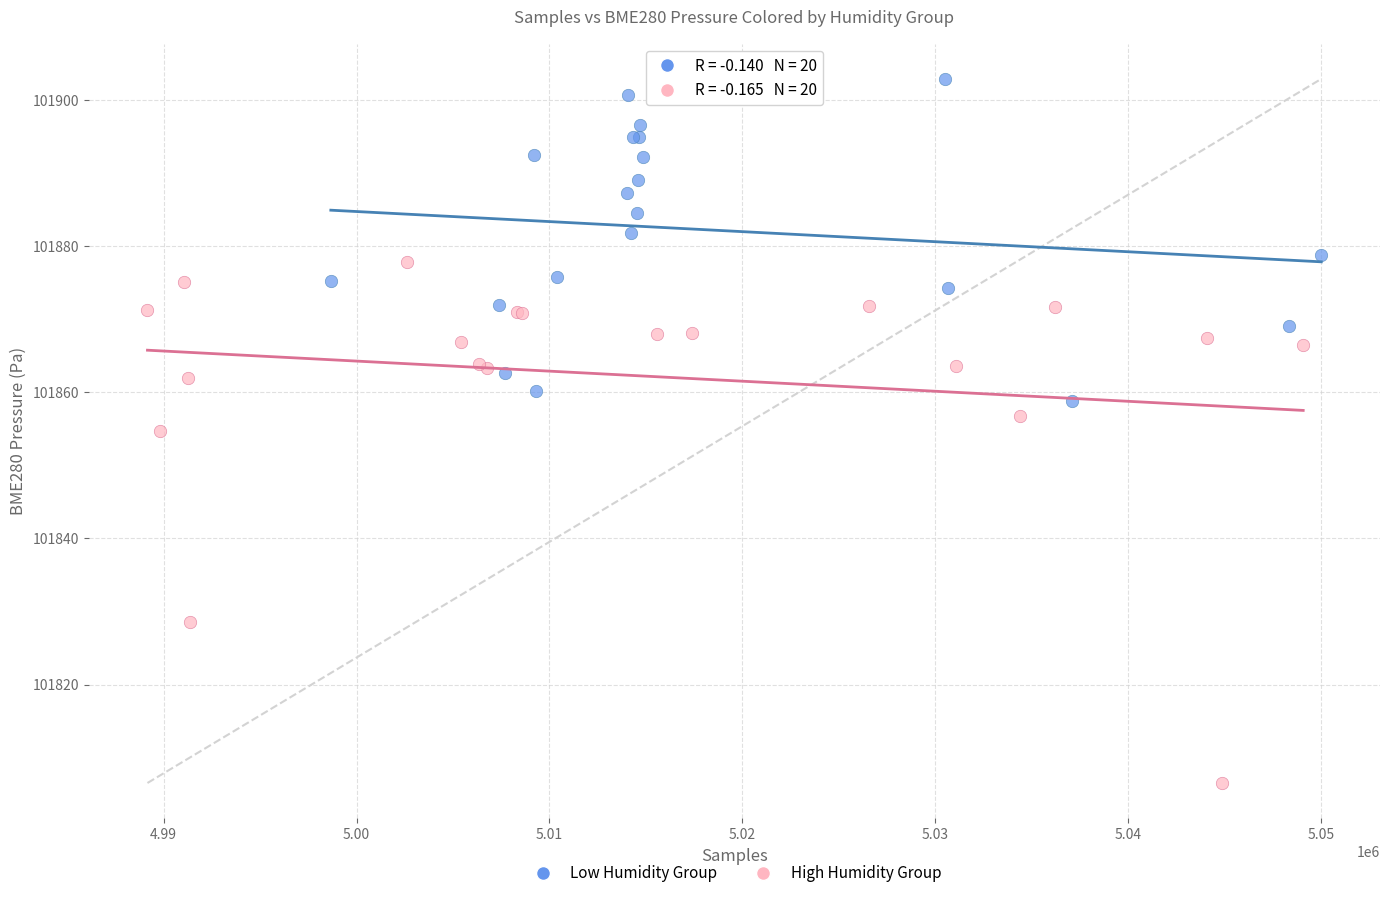

Which series contains the lowest Y value?

High Humidity Group